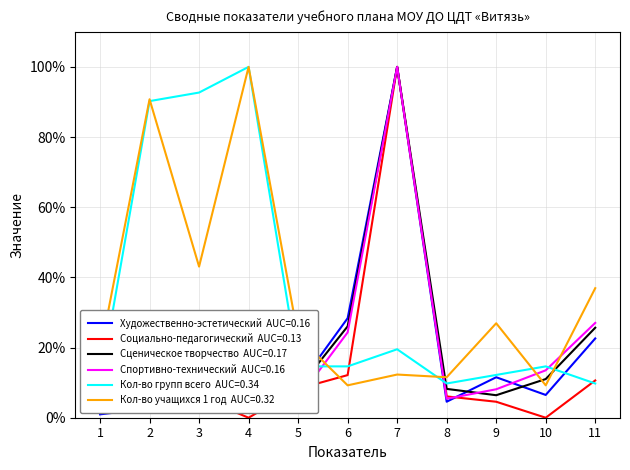

What is the maximum value for Спортивно-технический?

100.0